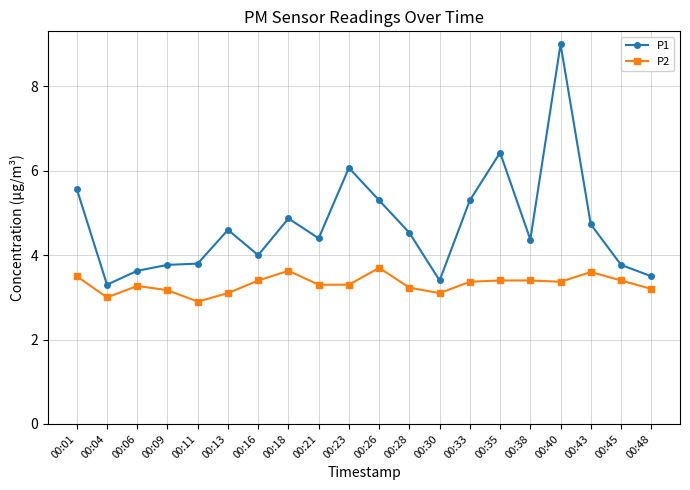

True or false: P2 and P1 intersect in this chart.

False